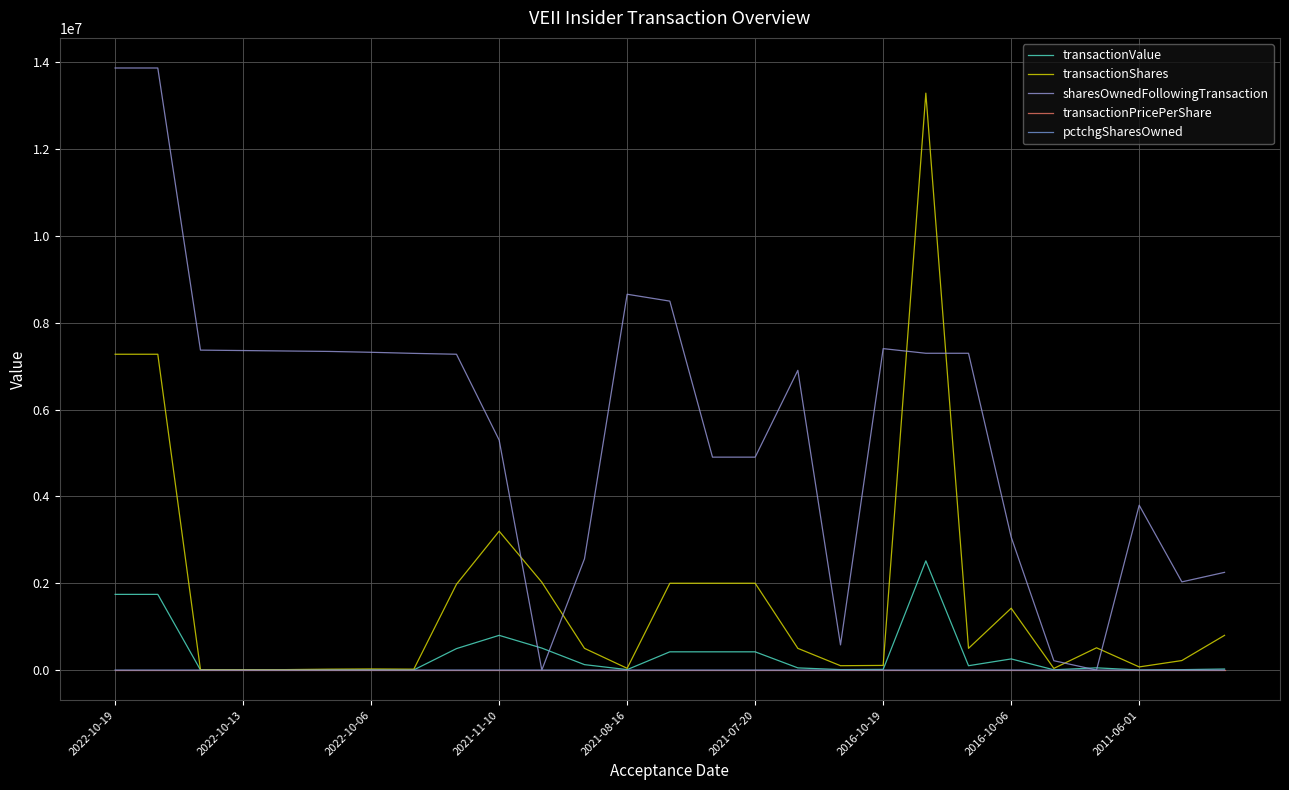

Does the chart display data point markers on the line(s)?

No